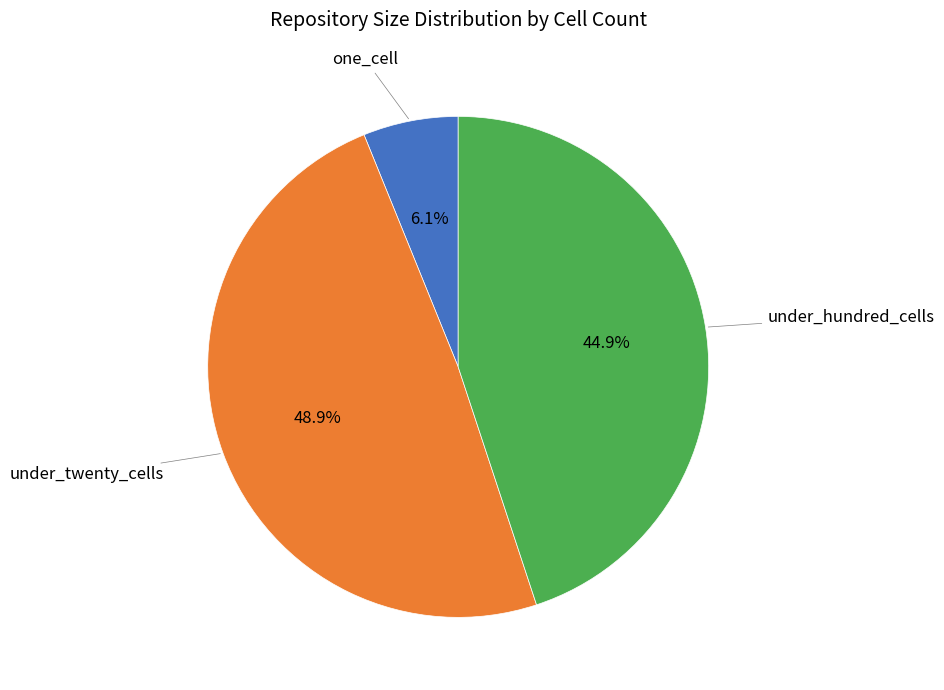

To the nearest percent, what percentage of the pie is one_cell?

6%